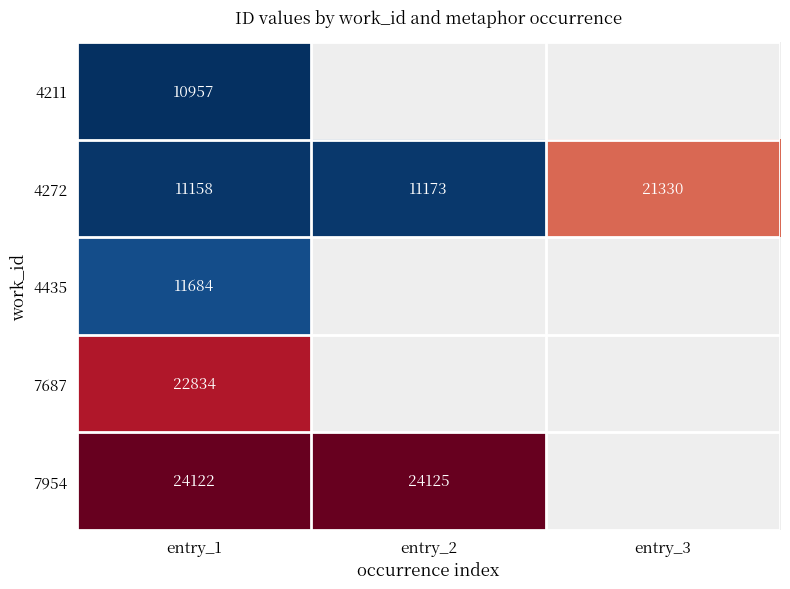

What value does the 4272 series have at entry_1?

11158